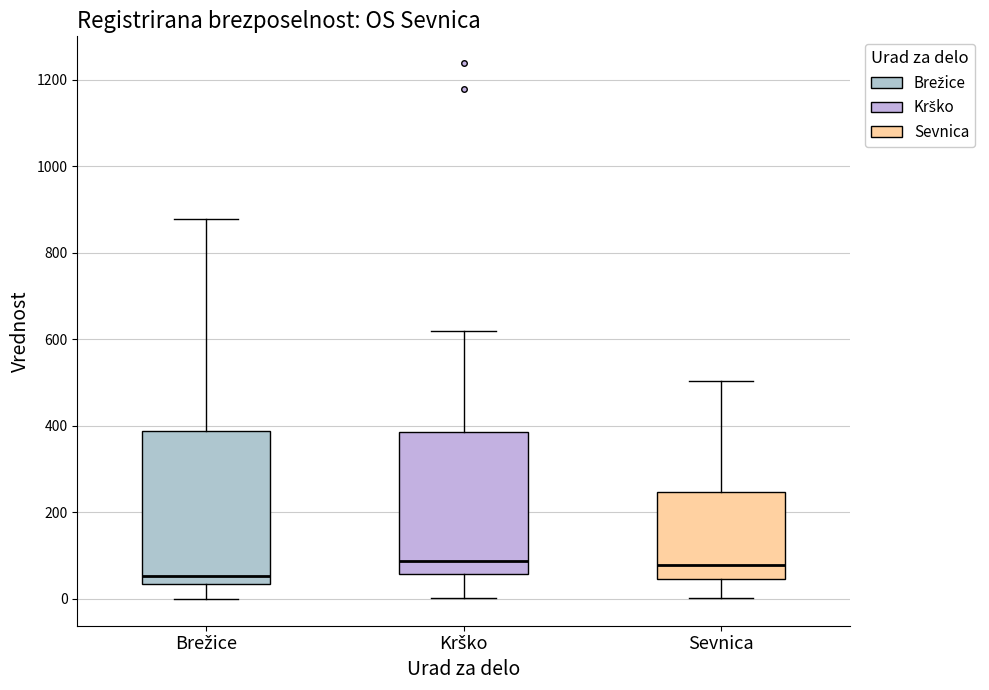

Which box has the lowest median line?

Brežice